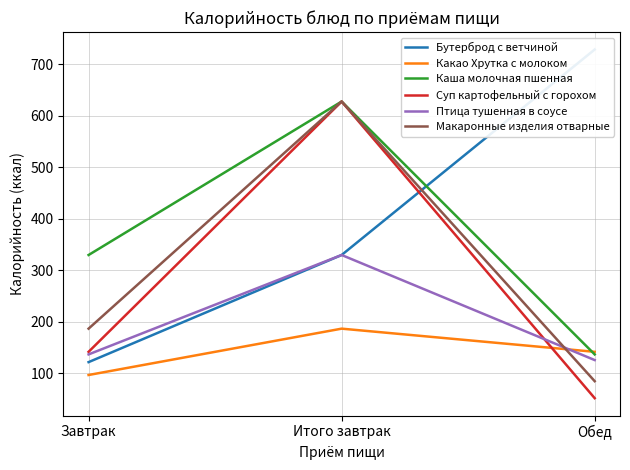

What position from the left is Итого завтрак?

2